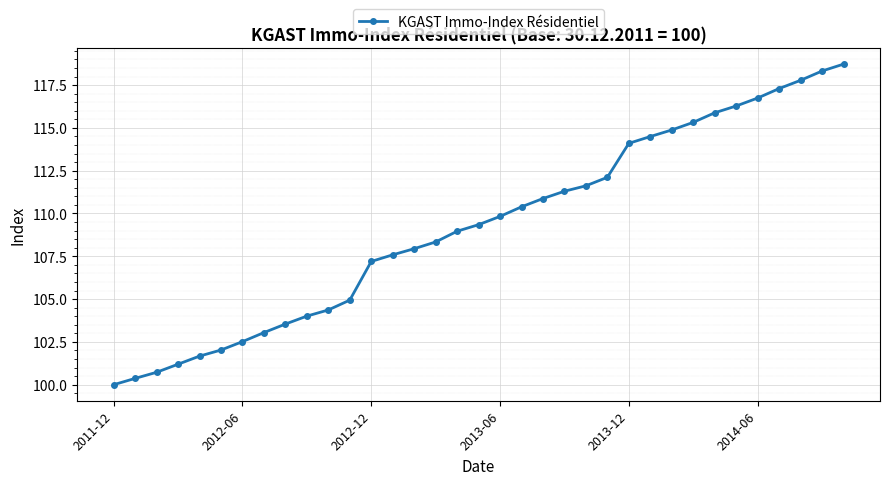

What is the sum of all values?

3823.7